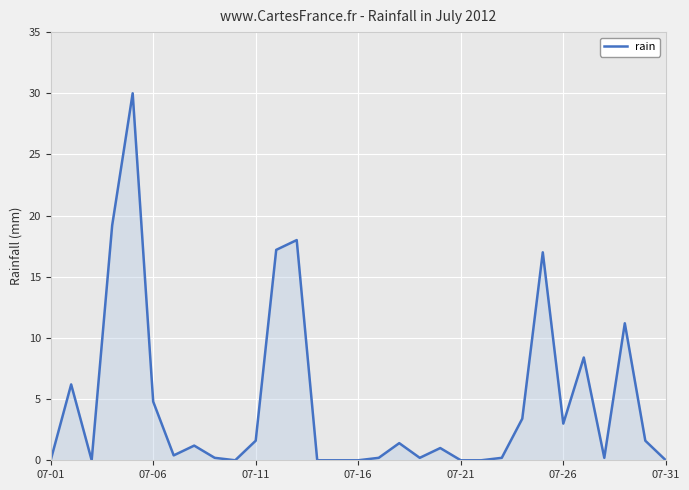

What is the greatest value displayed?

30.0